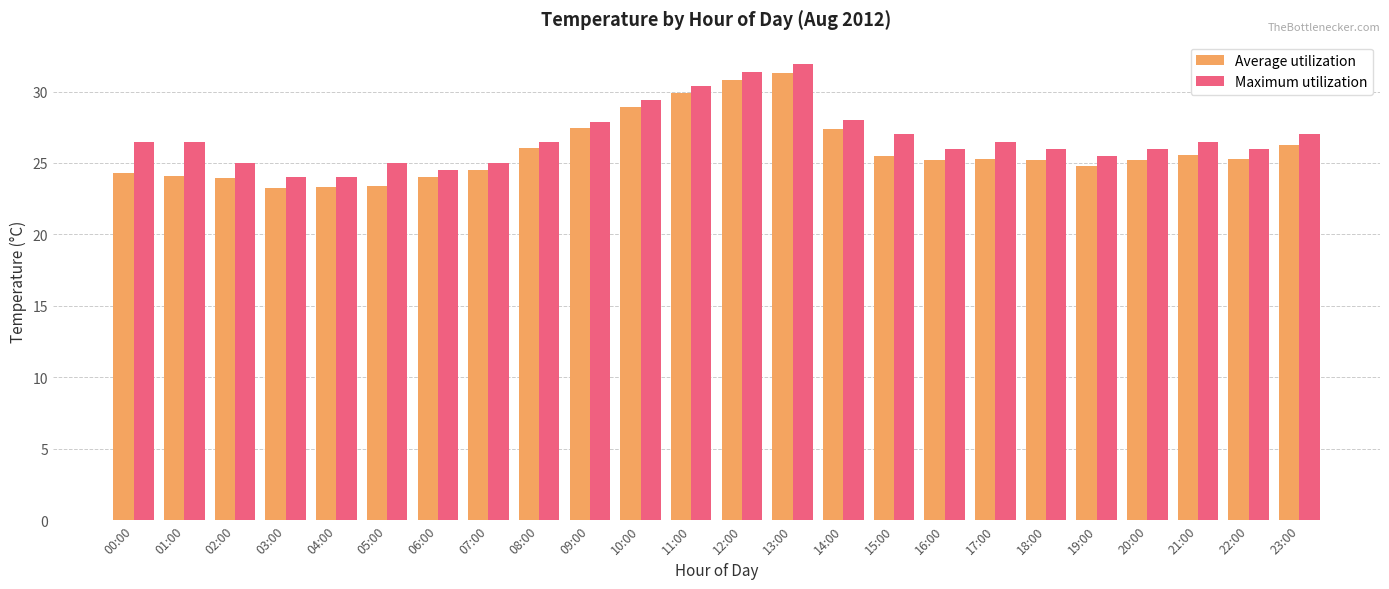

What is the minimum value for Average utilization?

23.3